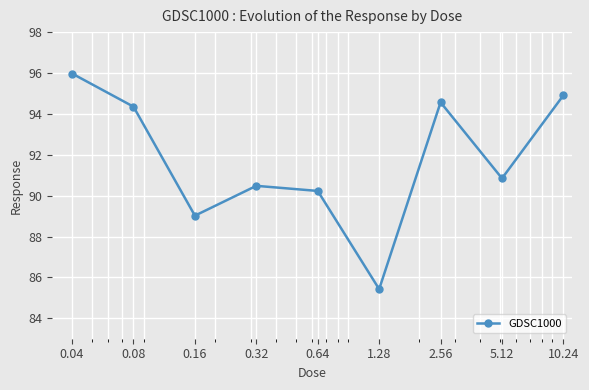

How many points are lower than both their immediate neighbors (excluding endpoints)?

3